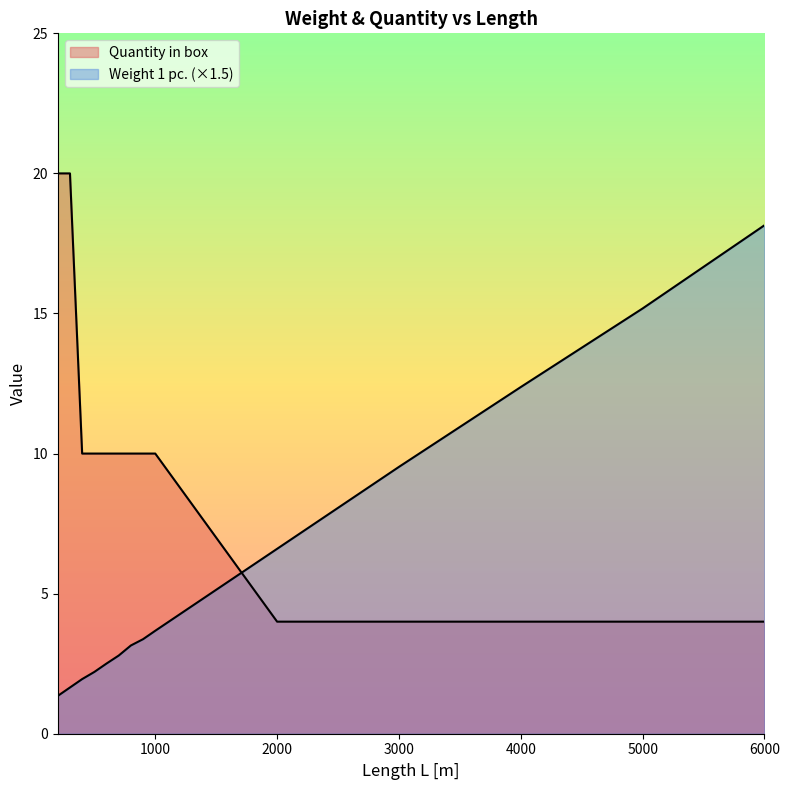

Reading left to right, what are all the values shown in this chart?

Weight 1 pc.: 1.4	1.7	2.0	2.2	2.5	2.8	3.2	3.4	3.7	6.6	9.5	12.4	15.2	18.1
Quantity in box: 20.0	20.0	10.0	10.0	10.0	10.0	10.0	10.0	10.0	4.0	4.0	4.0	4.0	4.0